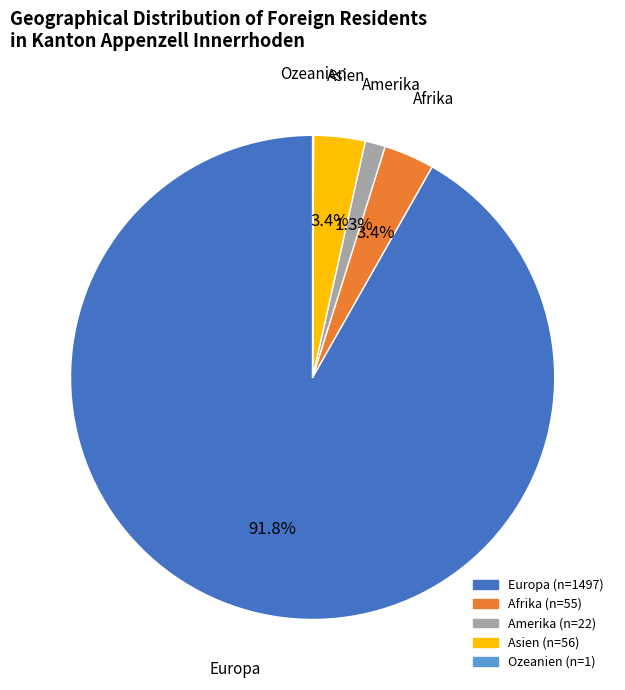

Which category has the biggest portion of the pie?

Europa